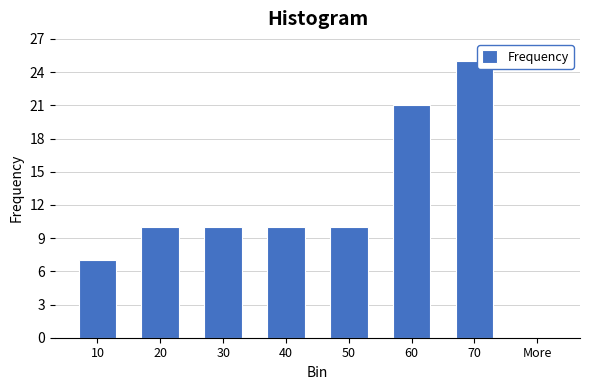

Reading right to left, what are all the values shown in this chart?

More=0	70=25	60=21	50=10	40=10	30=10	20=10	10=7